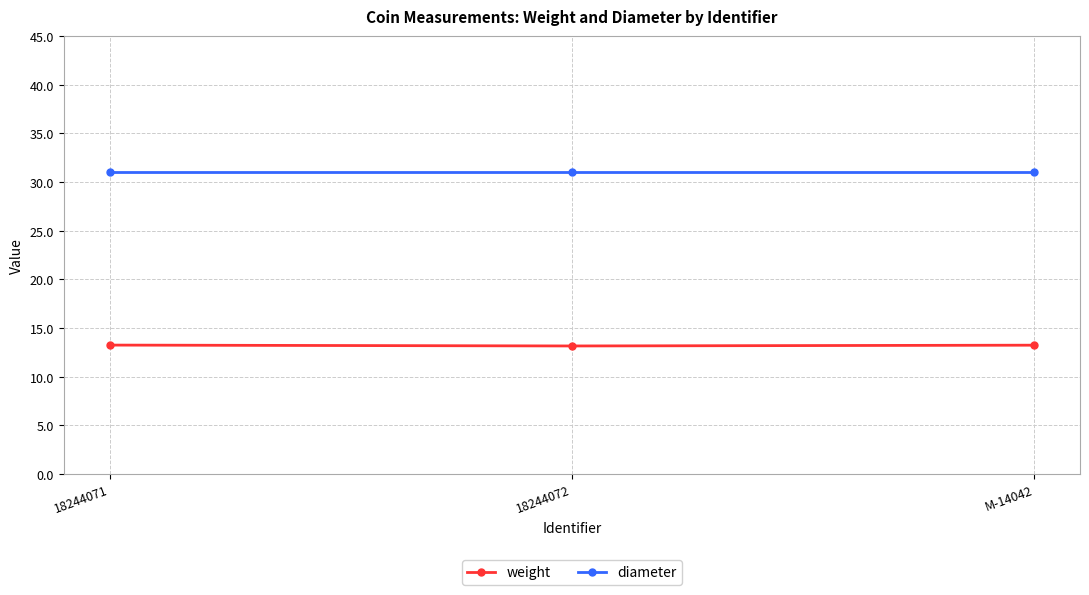

Rank the series by their average value, from highest to lowest.

diameter, weight